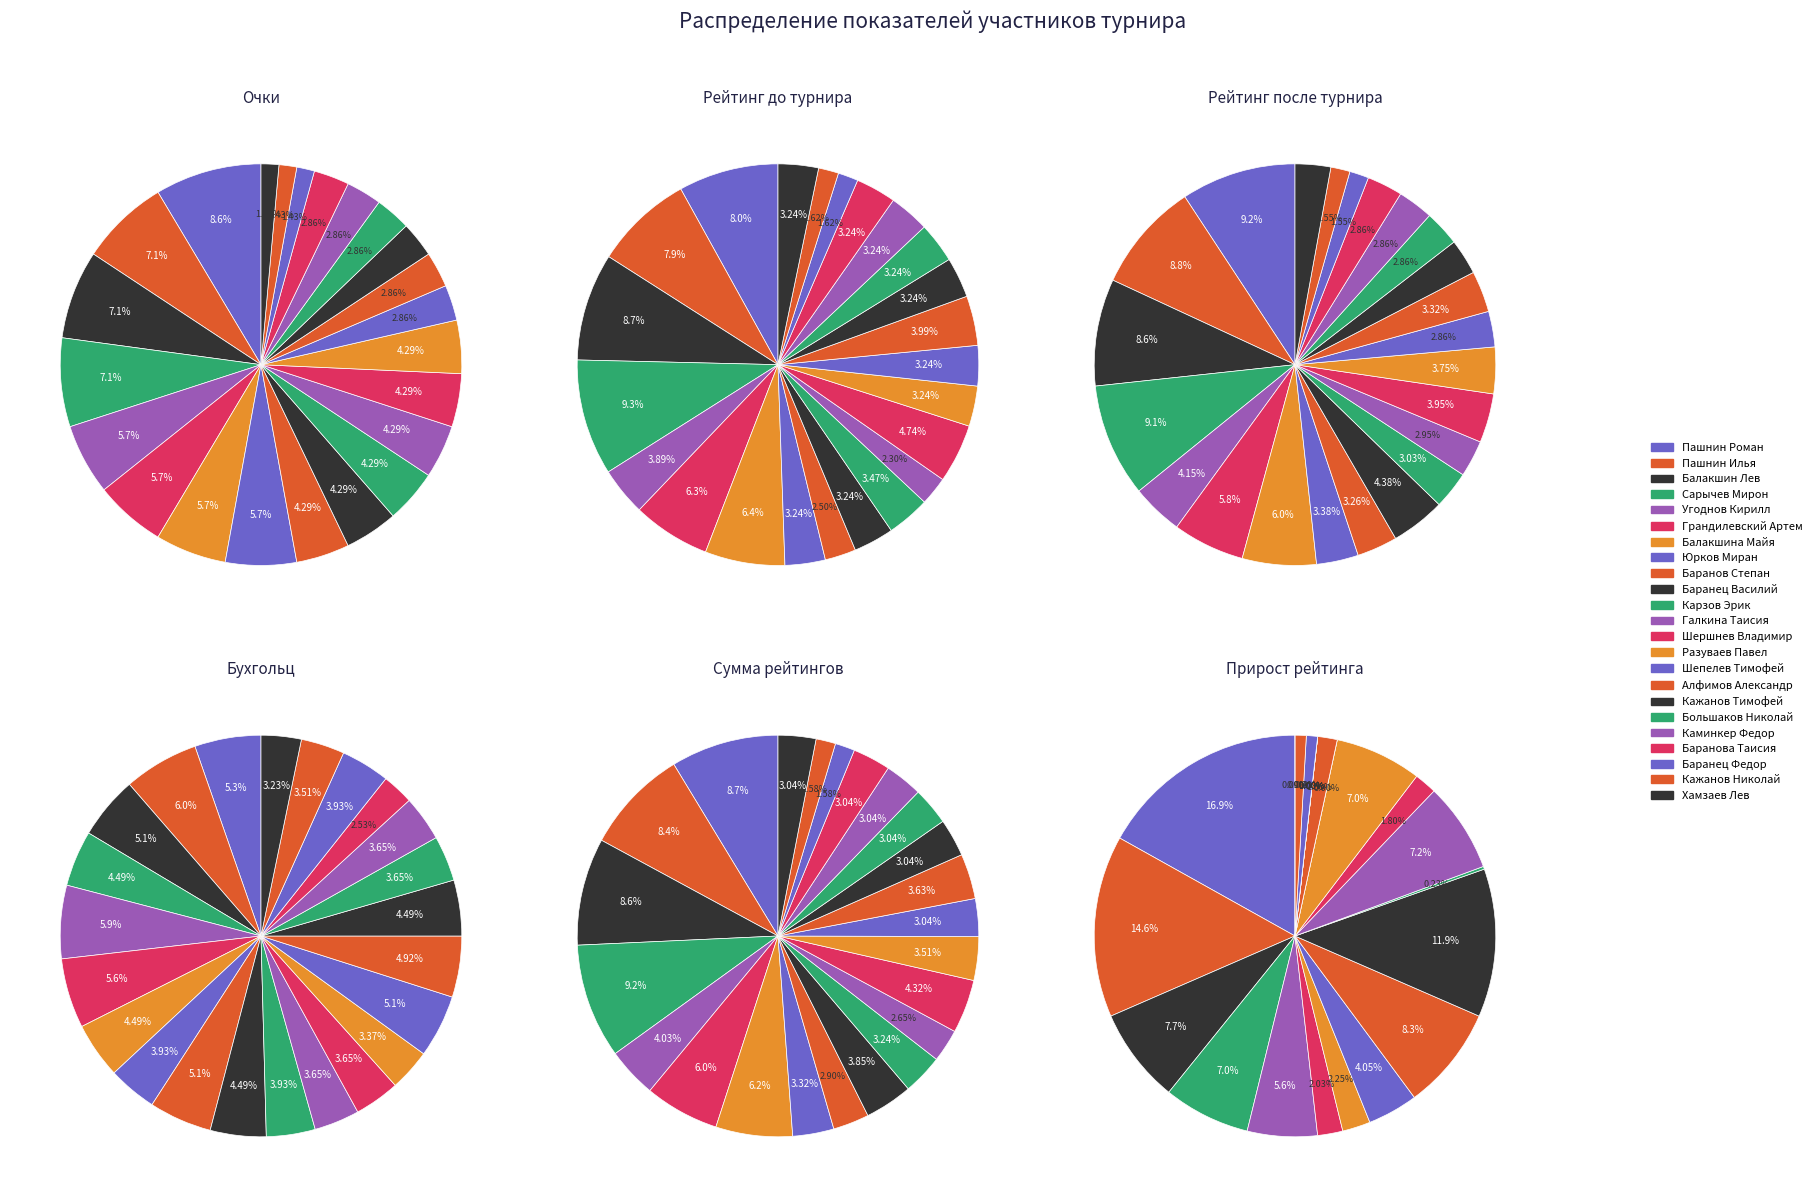

Between Балакшина Майя and Кажанов Тимофей, which is larger?

Балакшина Майя